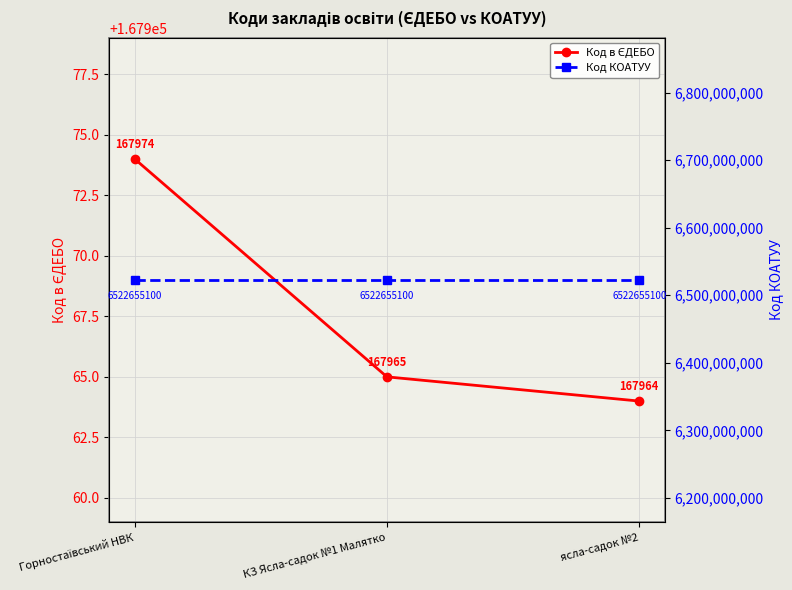

What value does the Код КОАТУУ series have at Горностаївський НВК?

6522655100